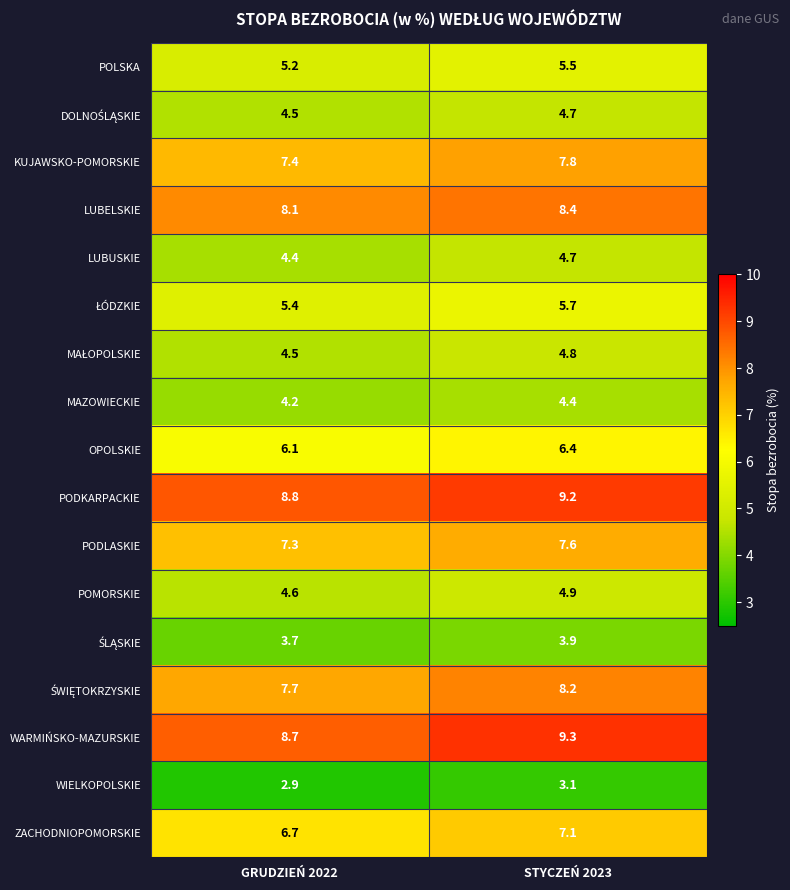

What is the sum of the LUBUSKIE values at GRUDZIEŃ 2022 and STYCZEŃ 2023?

9.1